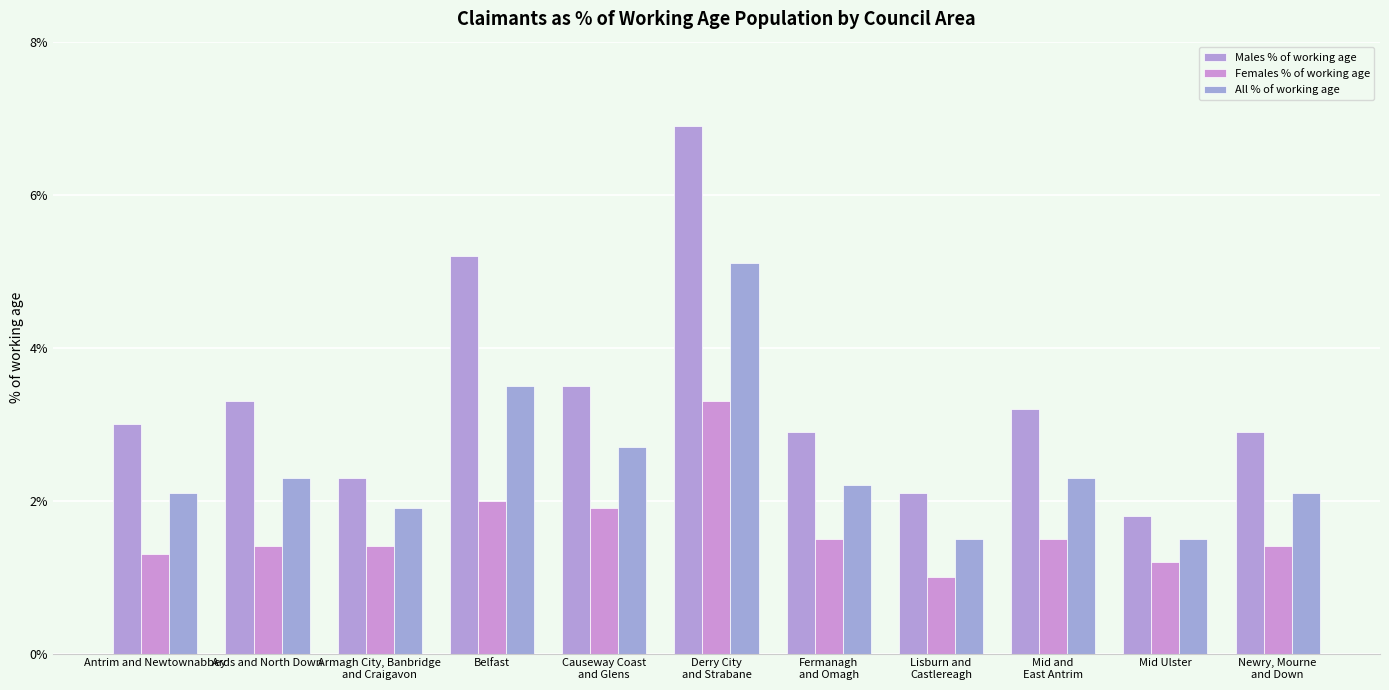

Which series has the widest spread of values?

Males % of working age